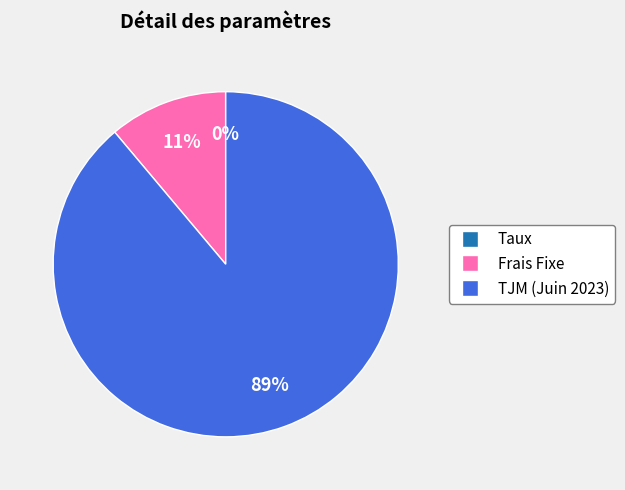

True or false: Frais Fixe accounts for 11% of the total.

True